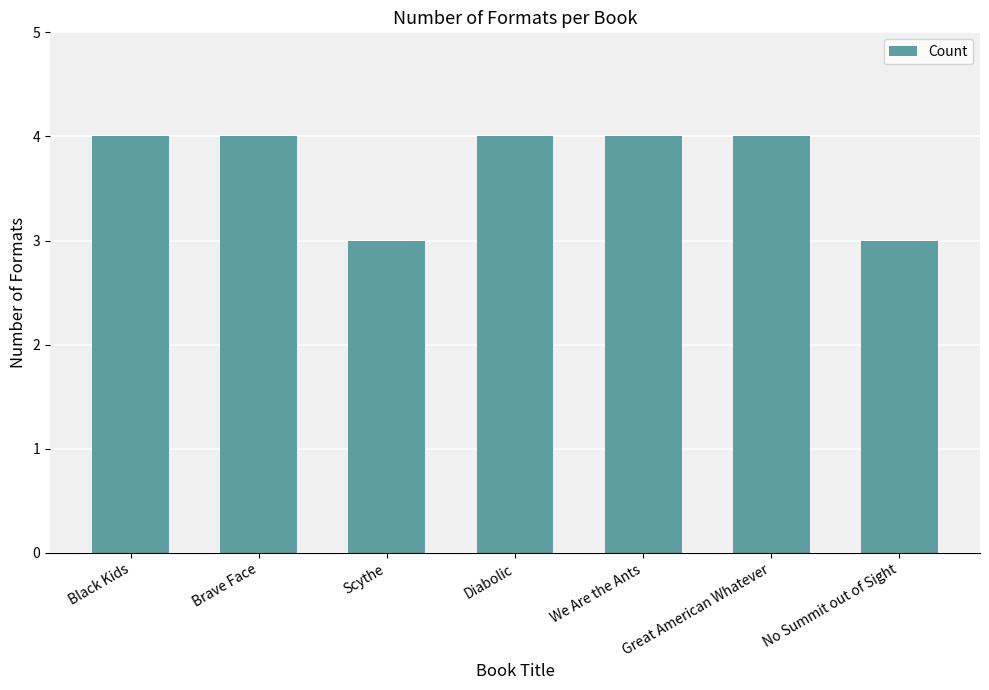

What is the minimum value shown in the chart?

3